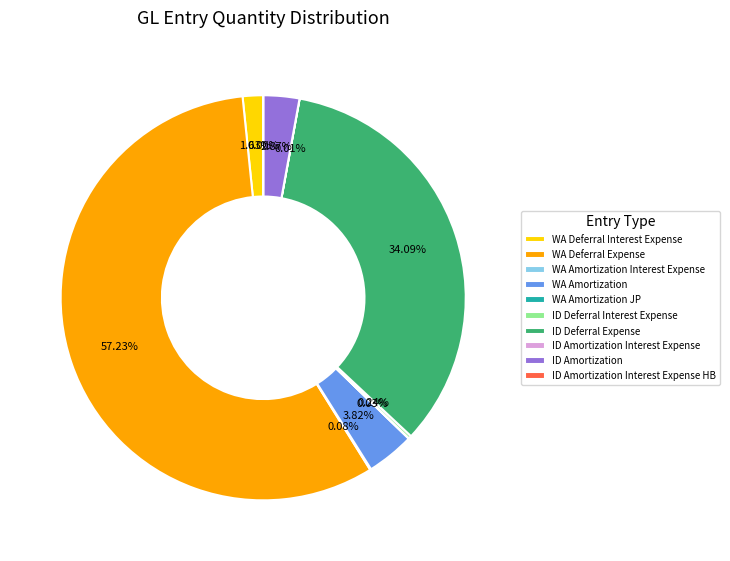

Is there any slice that represents more than half of the pie?

Yes